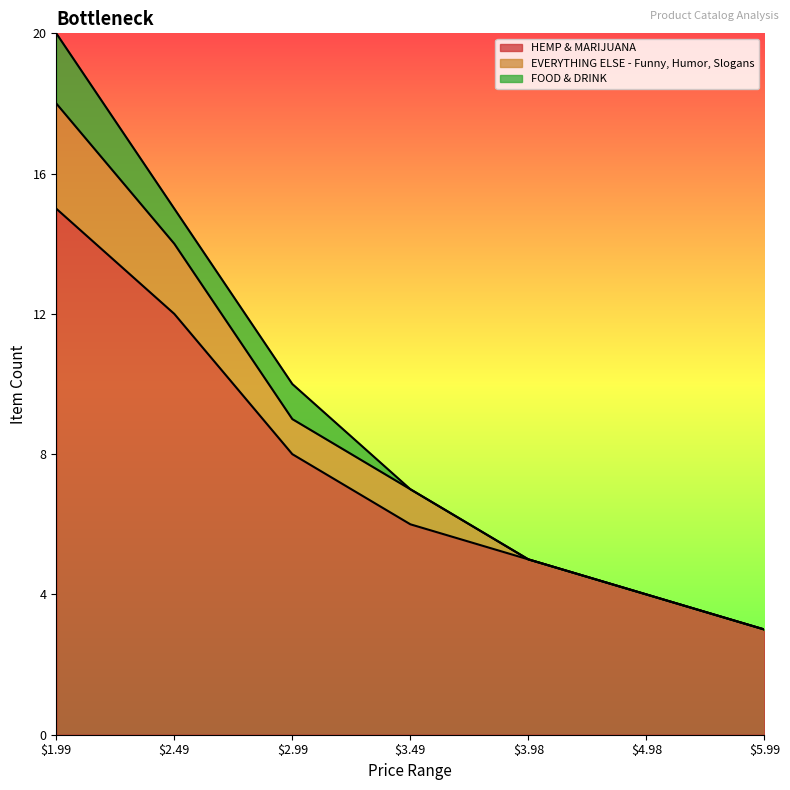

At which label does HEMP & MARIJUANA reach its peak?

$1.99